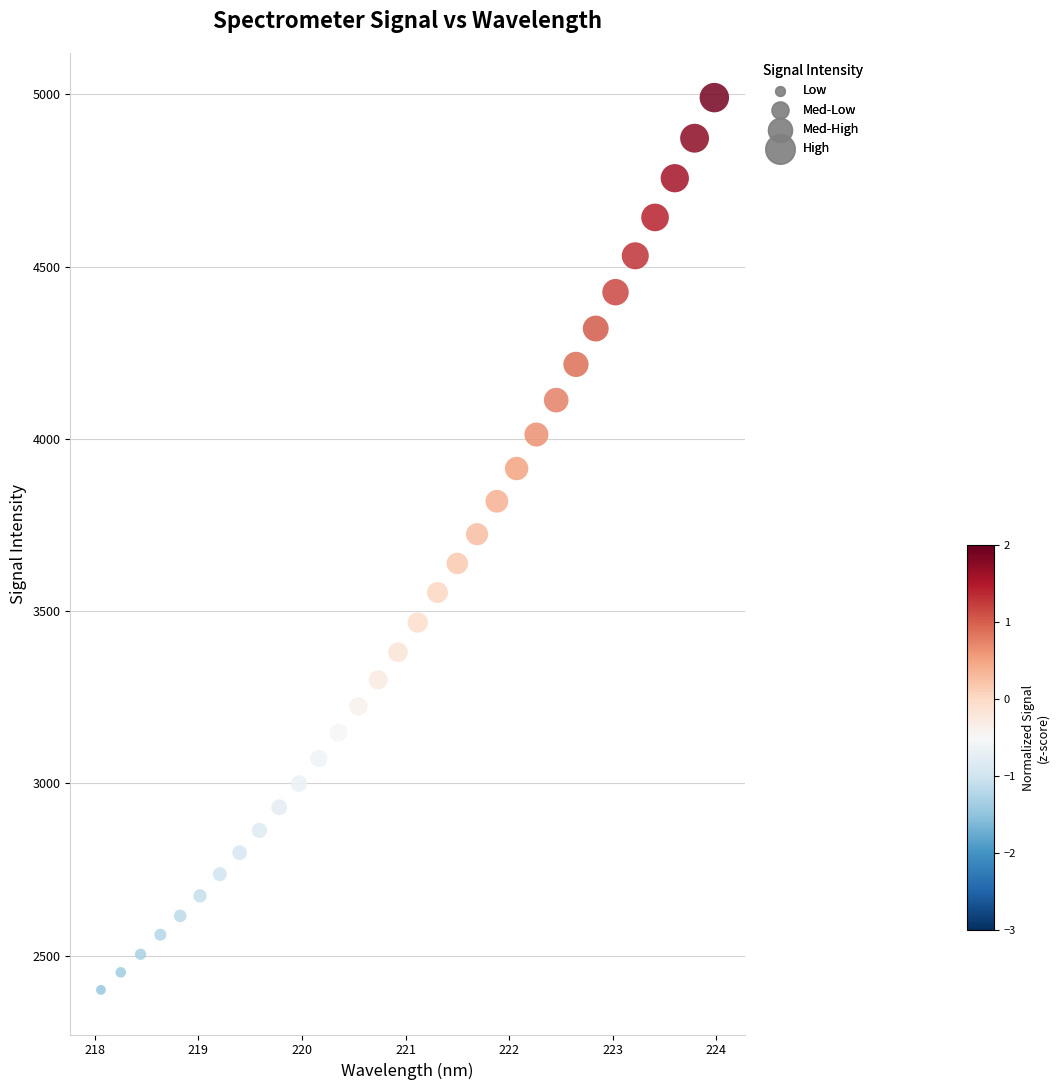

What is the range of Y values (max minus min)?

2589.5